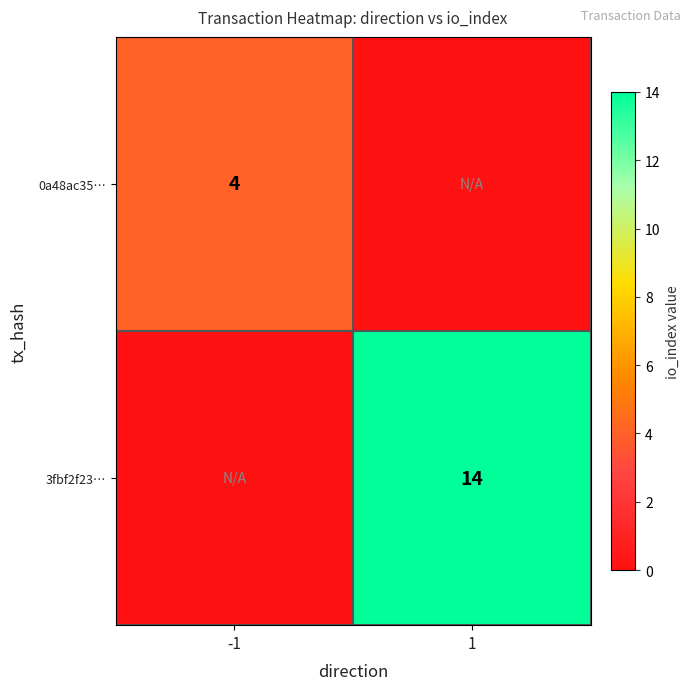

The value of 3fbf2f23… at 1 is 14. True or false?

True